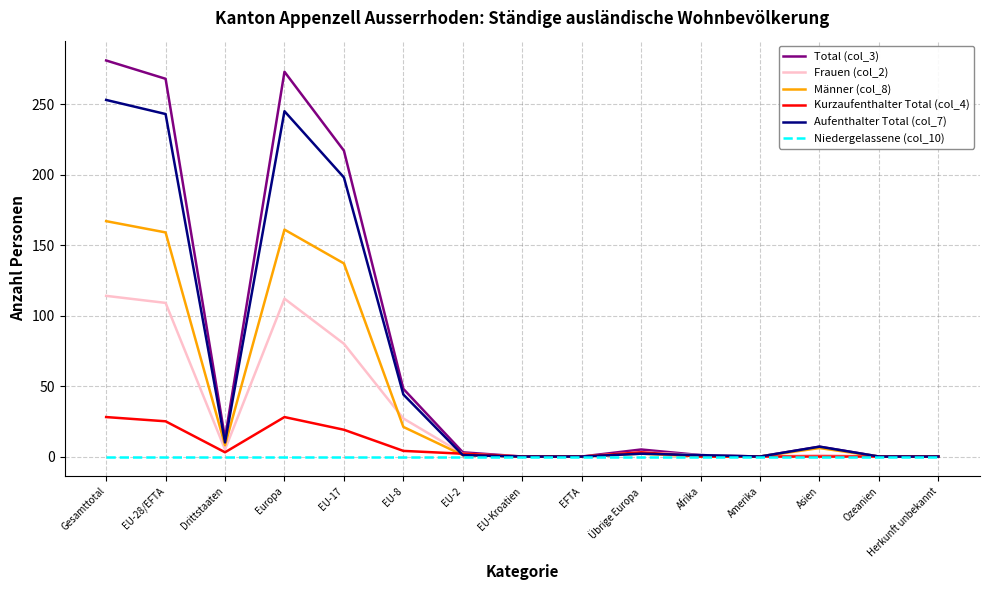

Which series has the largest range (max minus min)?

Total (col_3)